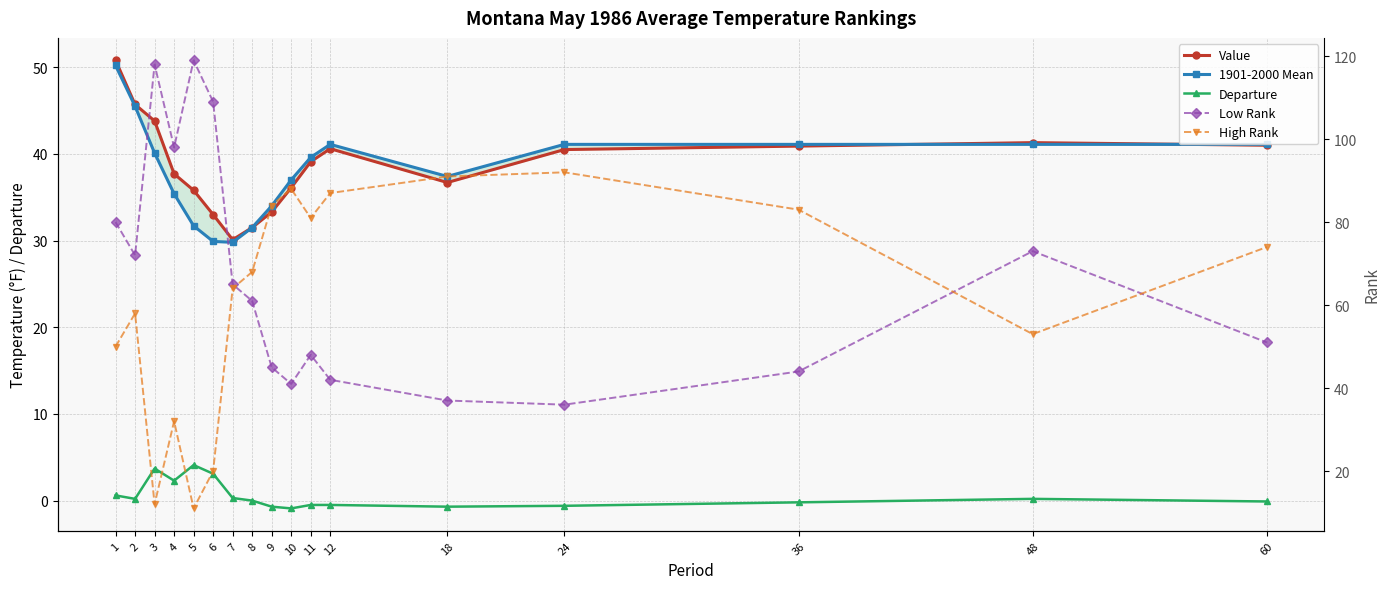

Between 5 and 3, which is larger?

3